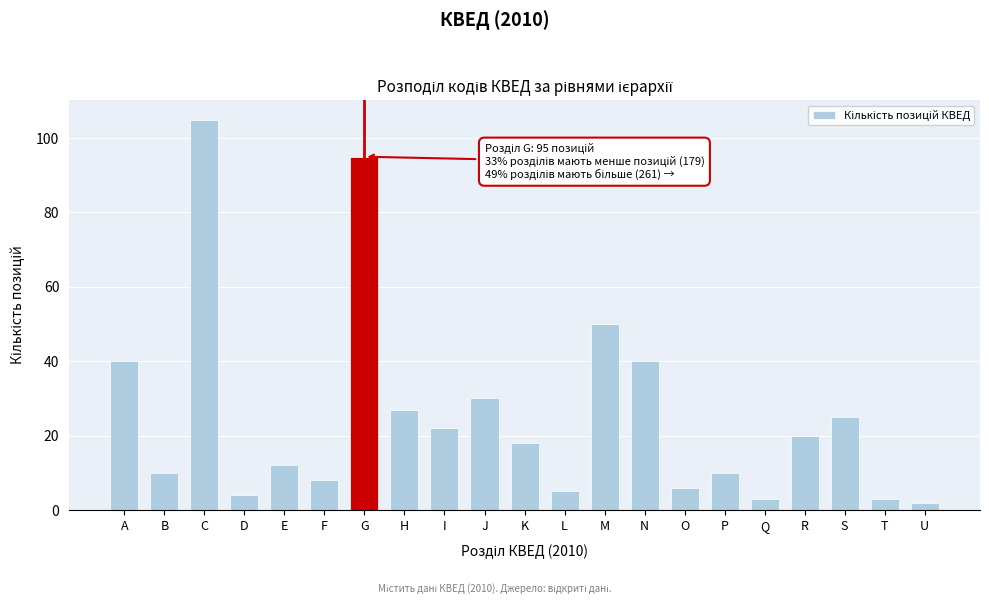

Reading left to right, transcribe all the data shown in this chart.

A=40	B=10	C=105	D=4	E=12	F=8	G=95	H=27	I=22	J=30	K=18	L=5	M=50	N=40	O=6	P=10	Q=3	R=20	S=25	T=3	U=2